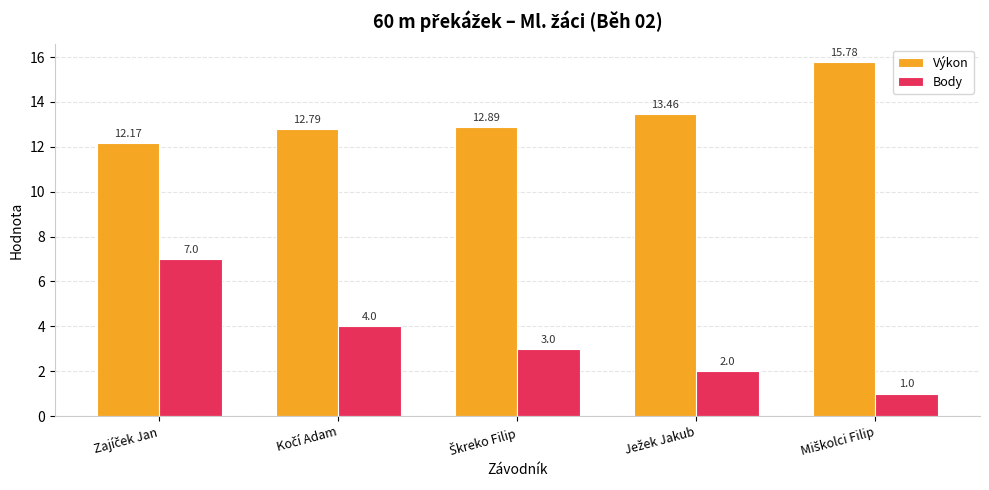

At how many categories does at least one series exceed 11?

5